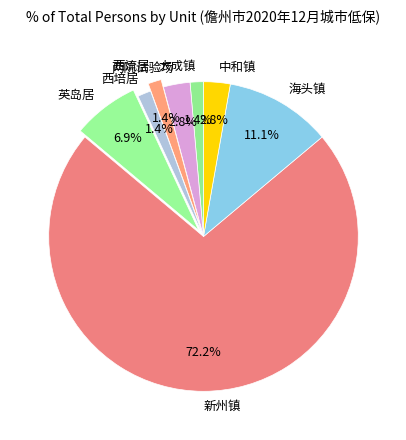

Is the sum of 两院试验场 and 新州镇 greater than half?

Yes